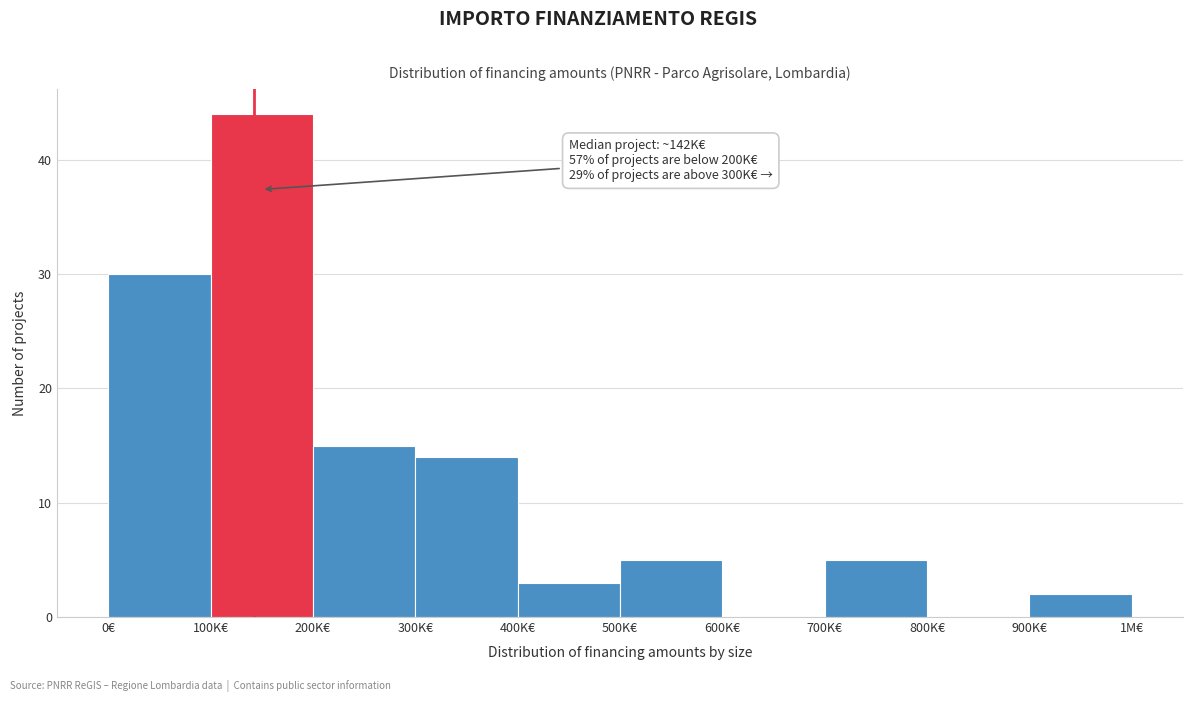

Reading left to right, what are all the values shown in this chart?

0€=30	100K€=44	200K€=15	300K€=14	400K€=3	500K€=5	600K€=0	700K€=5	800K€=0	900K€=2